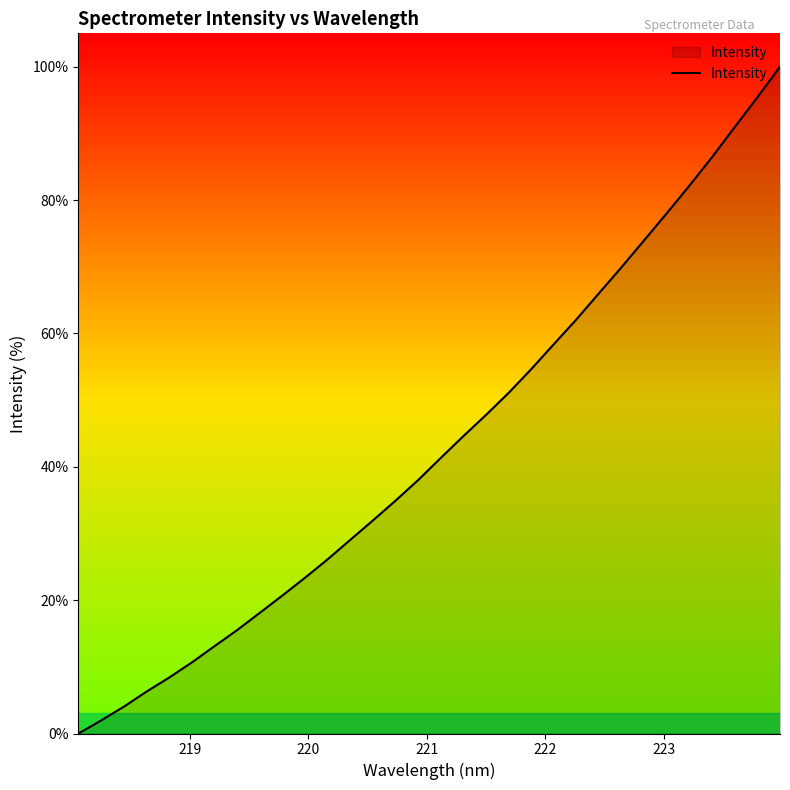

What is the maximum value shown in the chart?

100.0